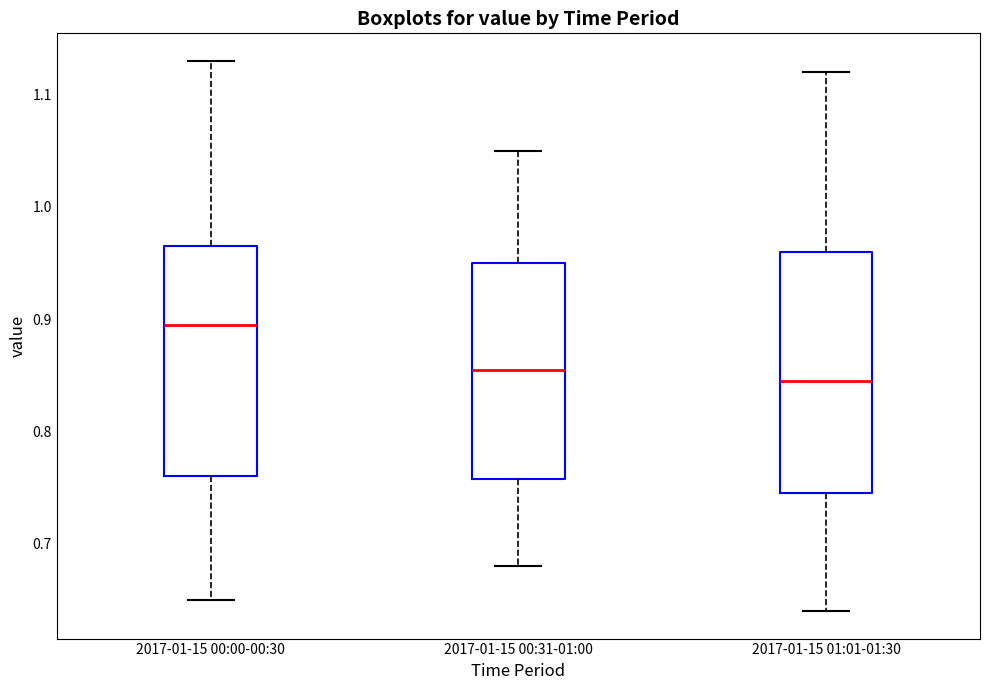

Where is the upper edge of the box for 2017-01-15 00:31-01:00 on the y-axis? The values are not printed on the chart, so give them approximately, as read against the axis.

0.95